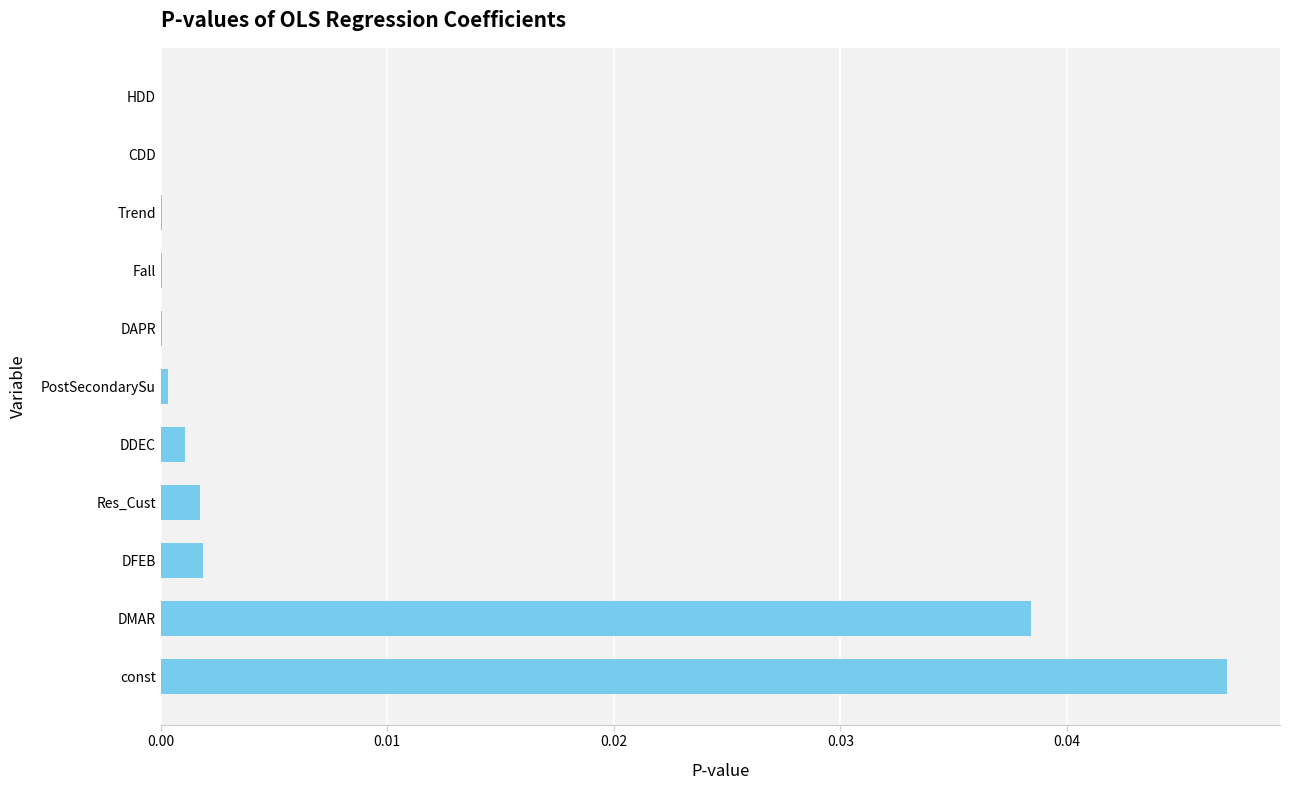

Between Res_Cust and const, which is larger?

const